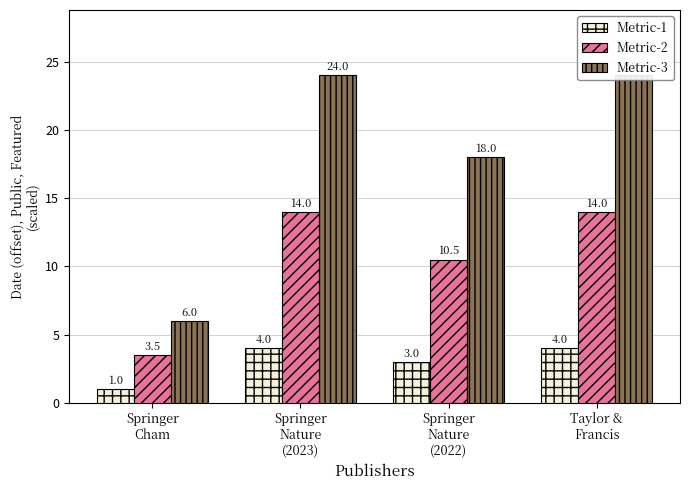

How many Metric-1 values are between 3 and 4?

3